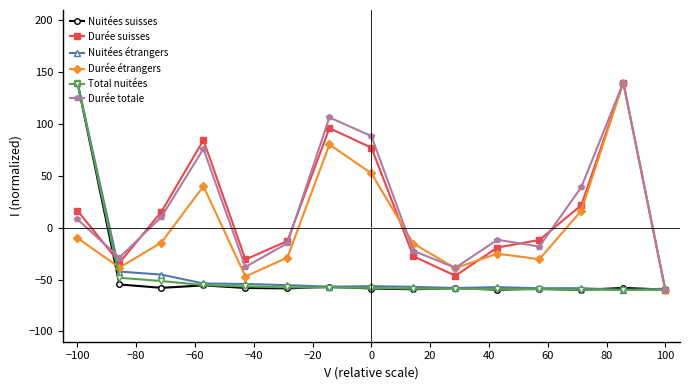

How many data points in Durée étrangers are above -15?

7